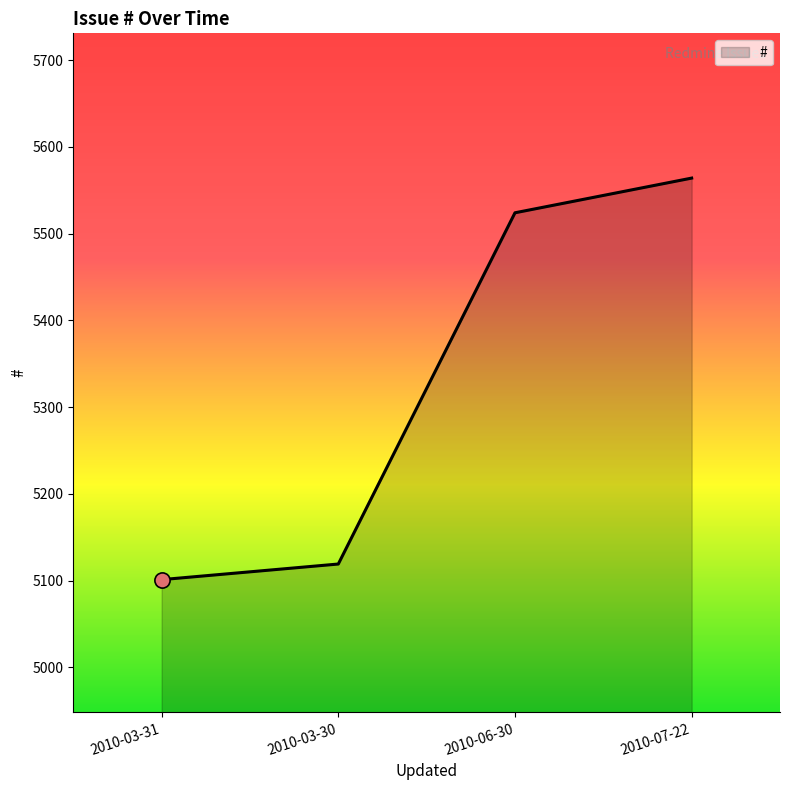

What is the change in value from 2010-06-30 to 2010-07-22?

+40